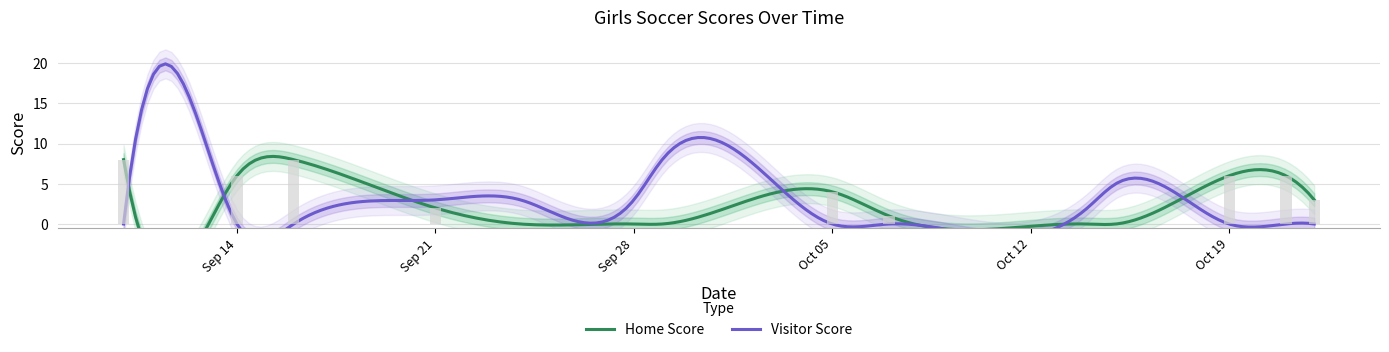

List the labels in order of value, smallest first.

2021-09-13, 2021-09-24, 2021-09-28, 2021-09-29, 2021-10-14, 2021-10-15, 2021-10-07, 2021-09-21, 2021-10-22, 2021-10-05, 2021-09-14, 2021-10-19, 2021-10-21, 2021-09-10, 2021-09-16